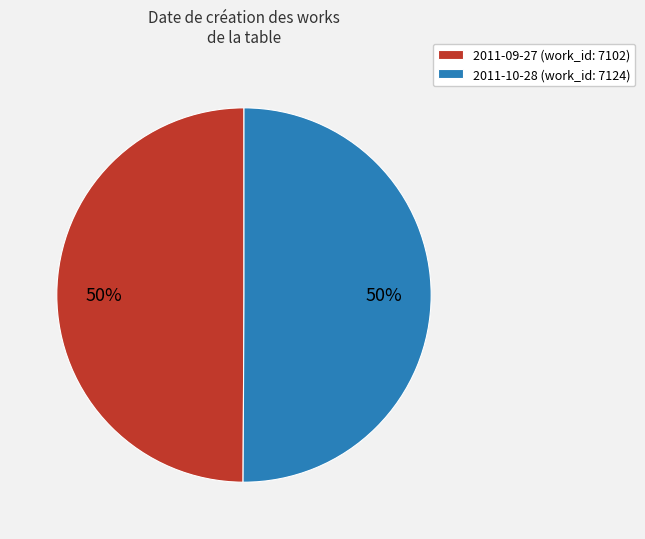

Is the sum of 2011-09-27 (work_id: 7102) and 2011-10-28 (work_id: 7124) greater than half?

Yes